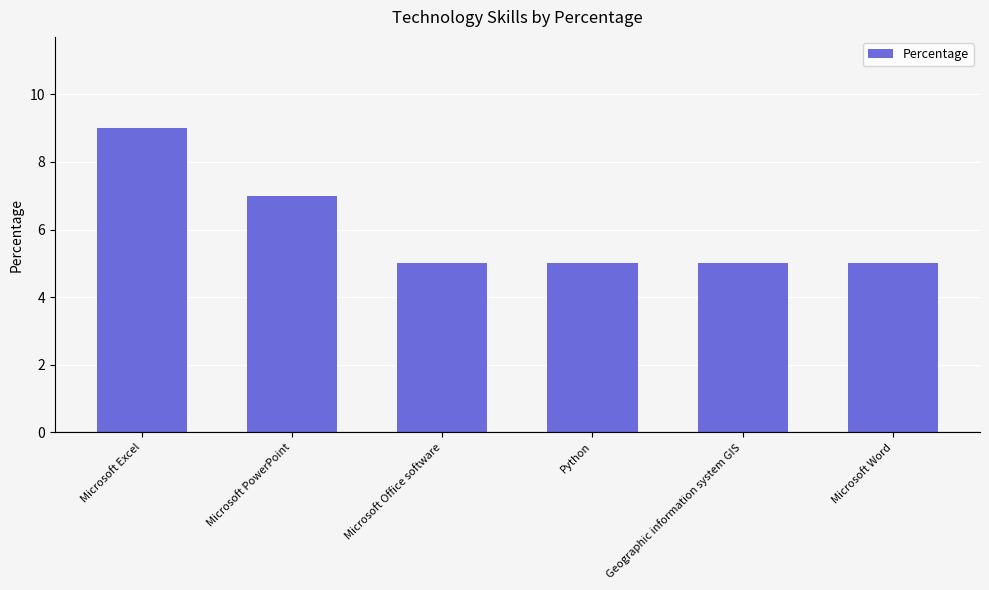

What is the greatest value displayed?

9